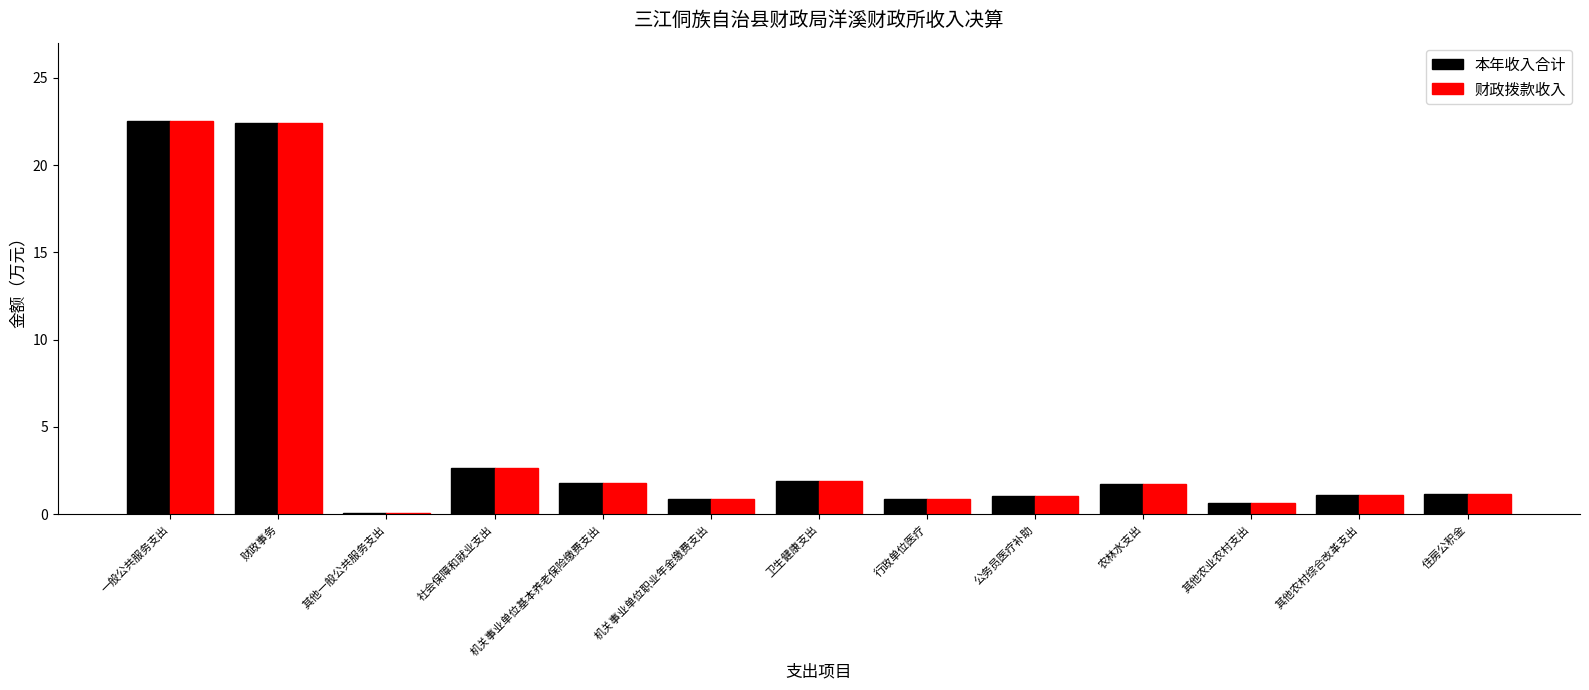

How many data points does each series have?

13